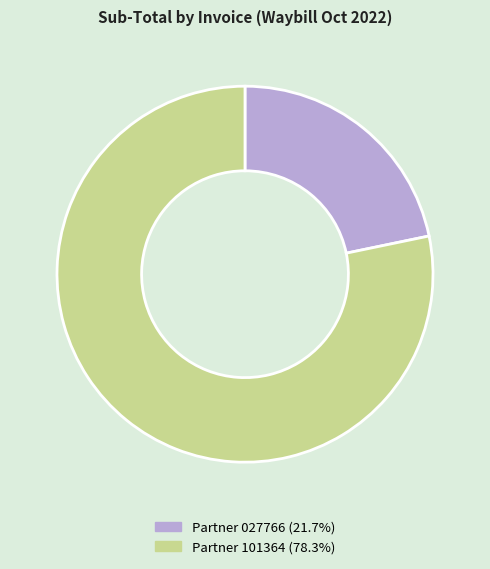

Is there a majority slice in this chart?

Yes